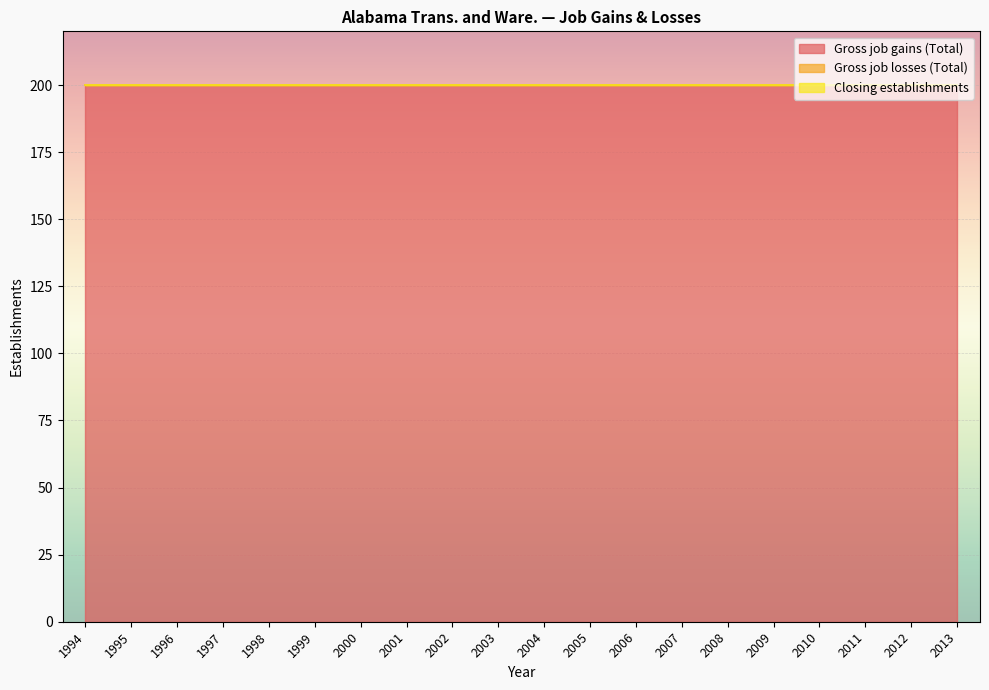

The Closing establishments series shows 0 at 1997. True or false?

True